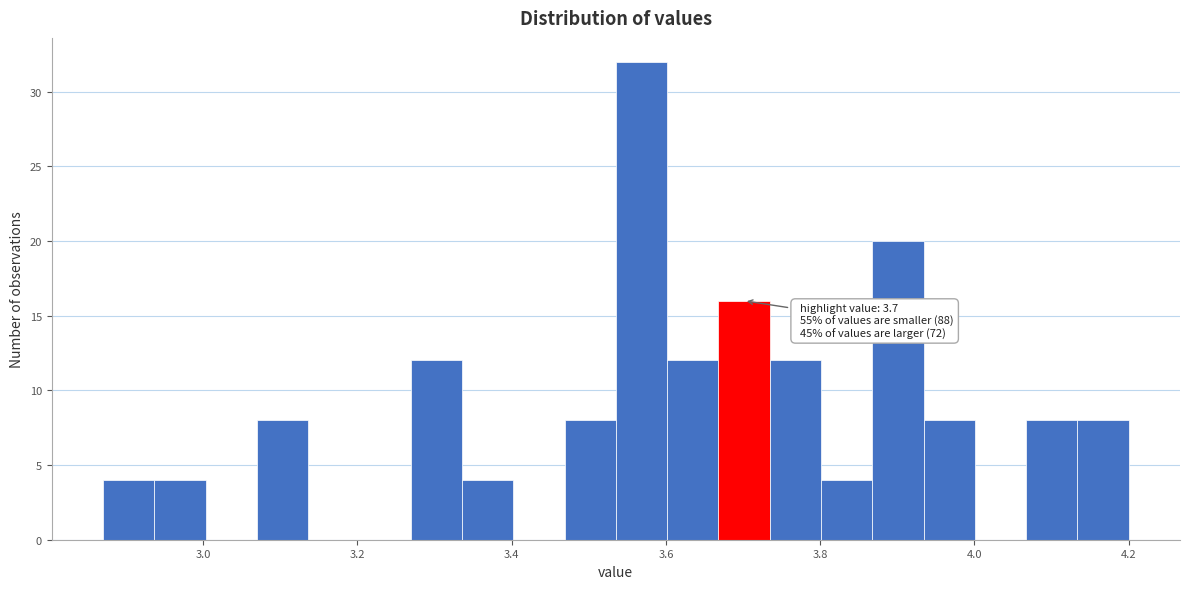

Around what value on the x-axis is the tallest bar? Give the approximate position of its centre, as read against the axis.

3.56